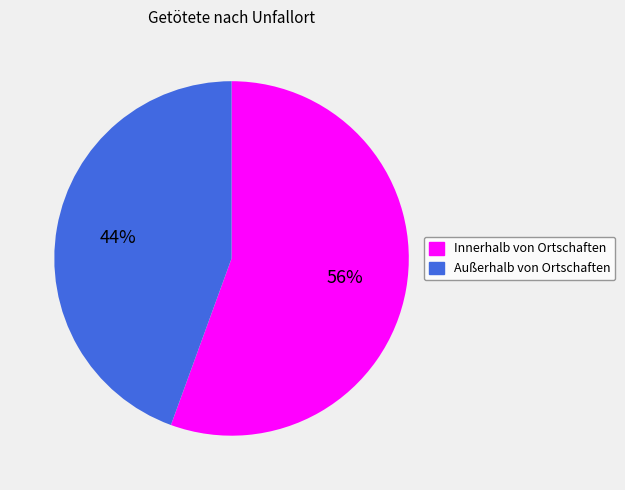

How many segments does this pie chart have?

2